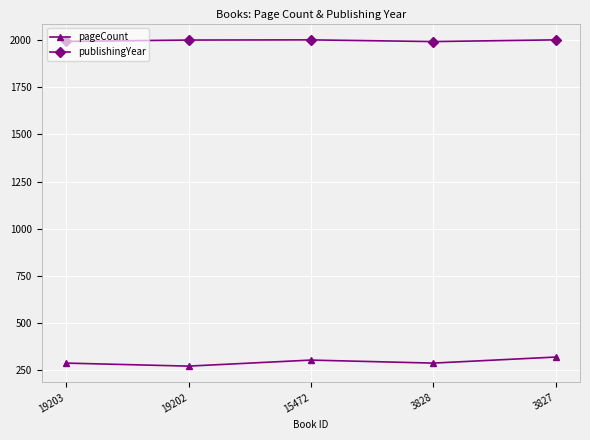

What is the difference between the second highest and minimum values in the publishingYear series?

9